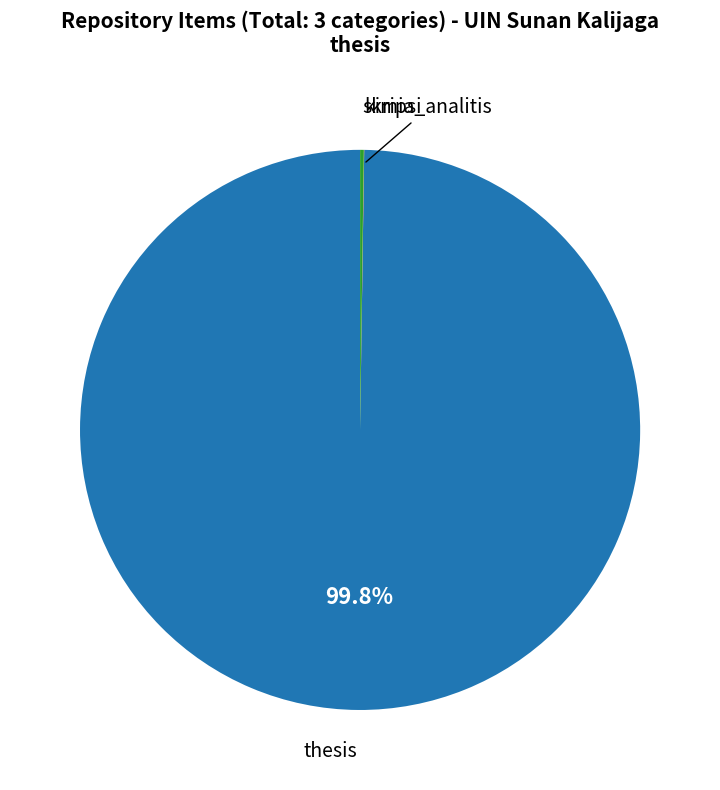

Is there any slice that represents more than half of the pie?

Yes